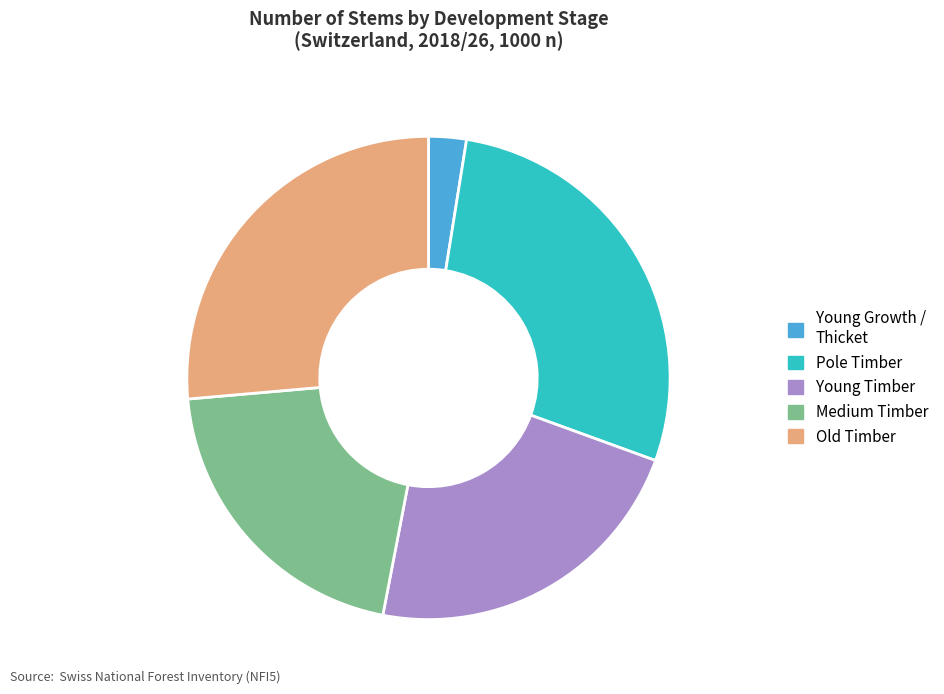

Is there a majority slice in this chart?

No